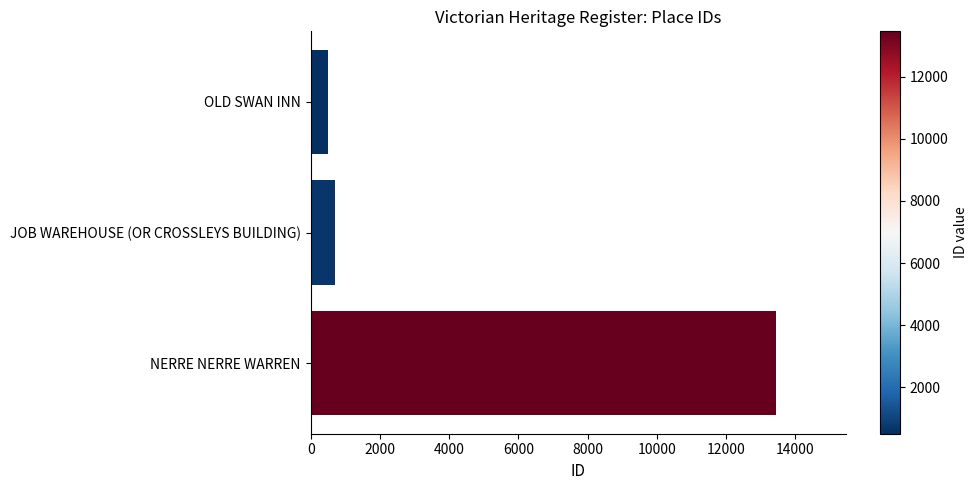

Are the bars horizontal?

Yes